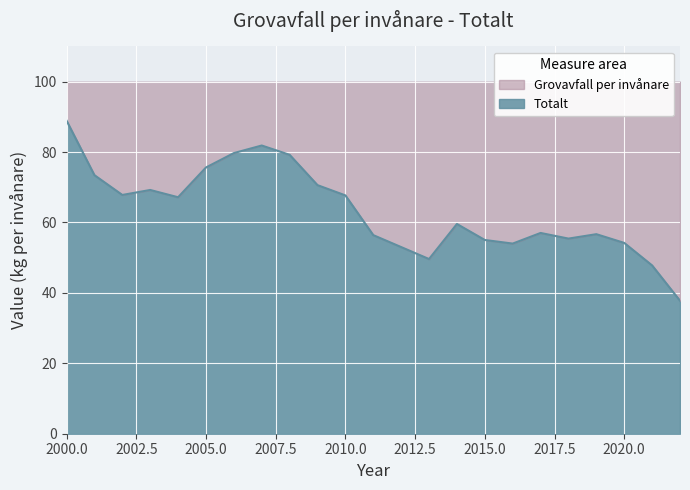

At which label does the data first exceed 59?

2000